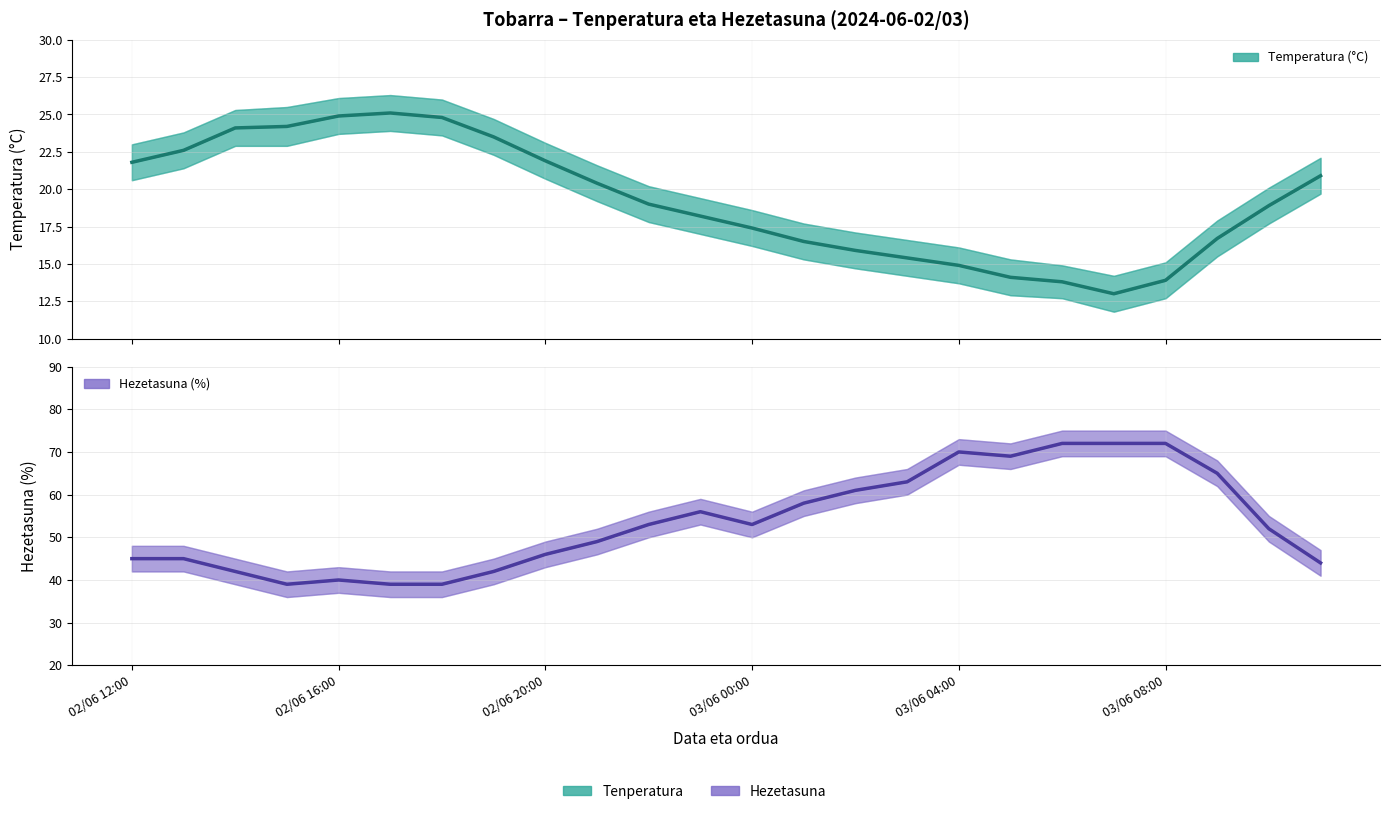

Does the chart display data point markers on the line(s)?

No